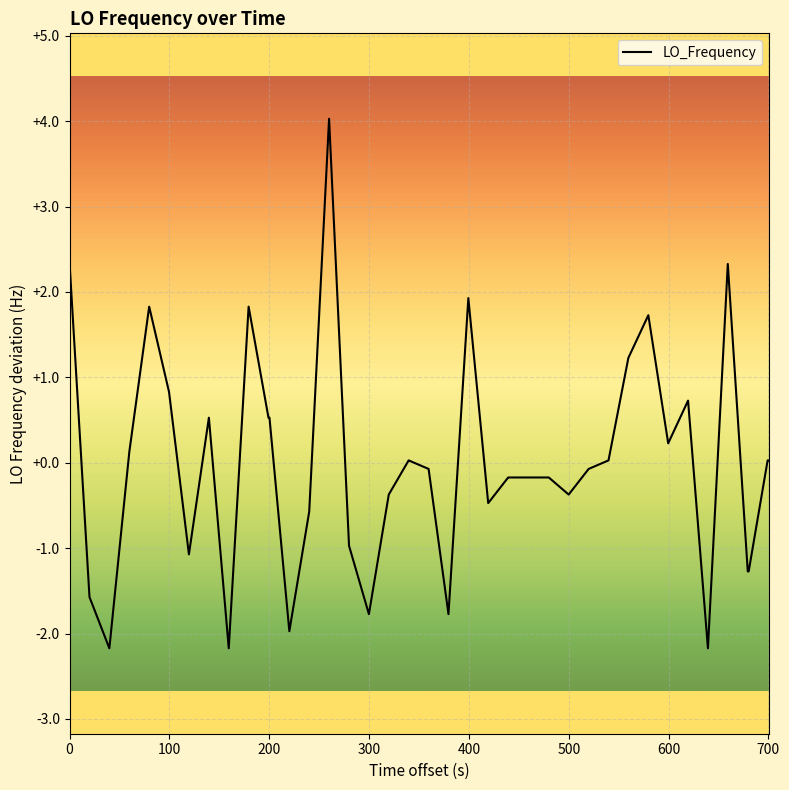

How many categories are shown in the chart?

40